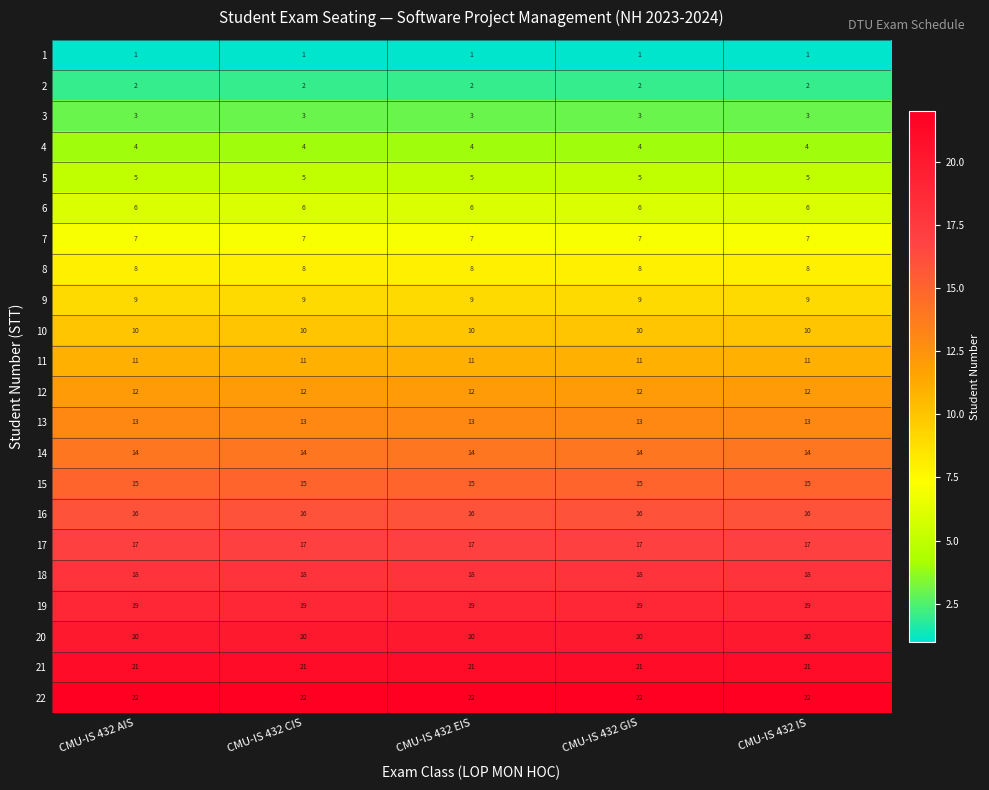

The 13 series shows 13 at CMU-IS 432 CIS. True or false?

True